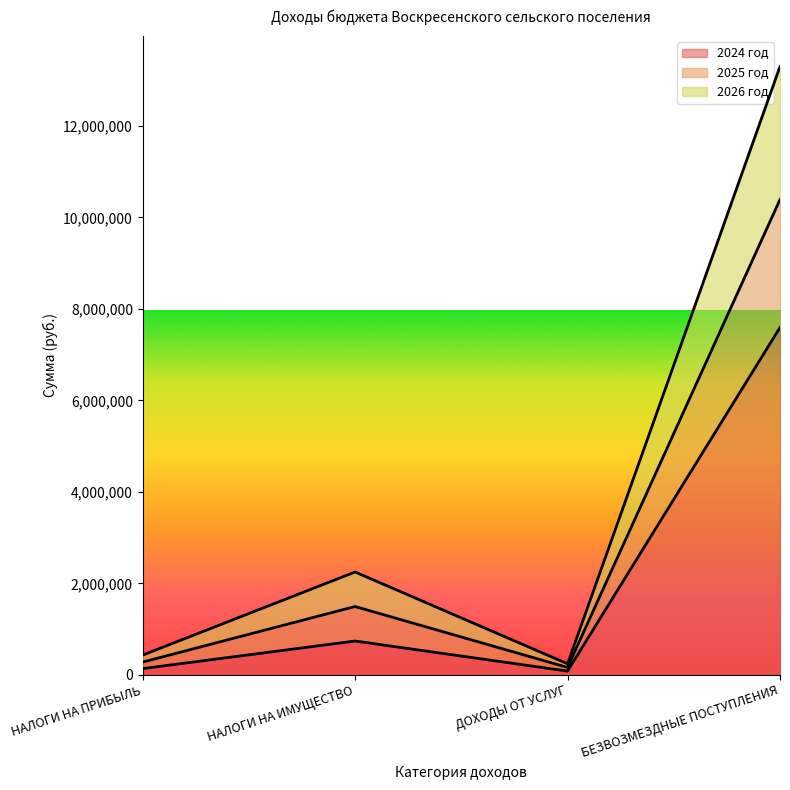

What is the total value across all series at НАЛОГИ НА ИМУЩЕСТВО?

2247000.0